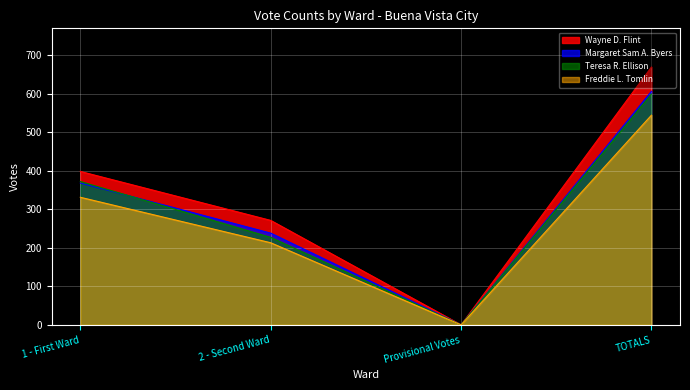

Which category has the highest value in the Margaret Sam A. Byers series?

TOTALS